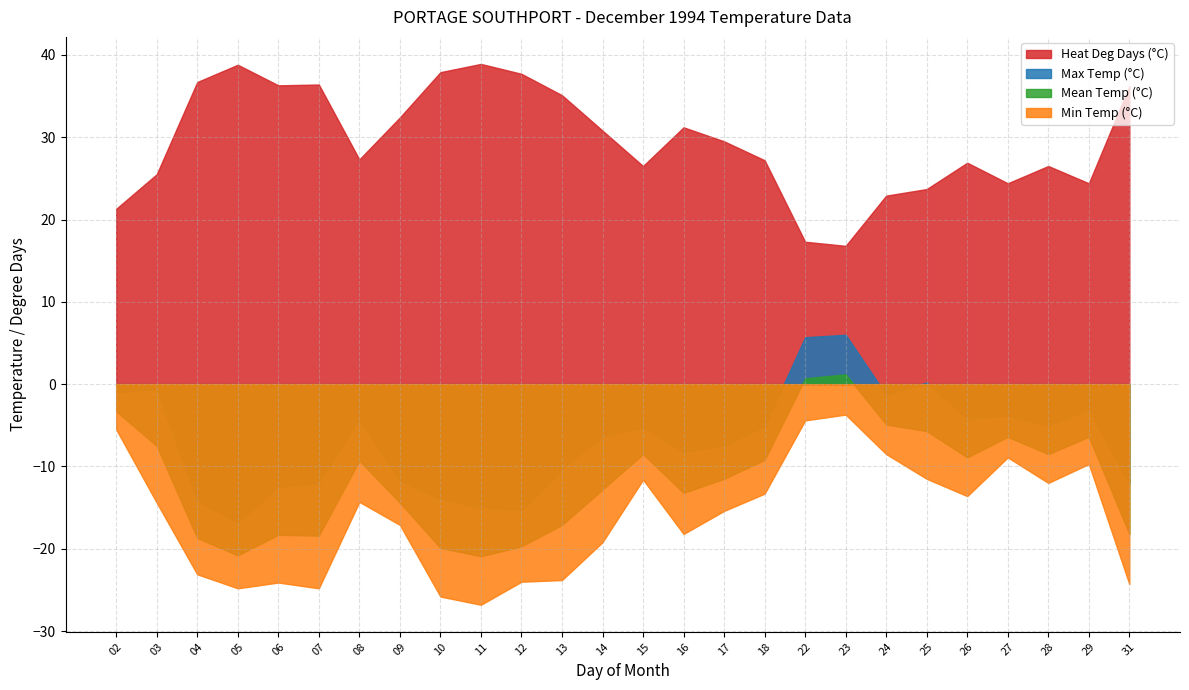

List the series in order of their peak value, lowest first.

Min Temp (°C), Mean Temp (°C), Max Temp (°C), Heat Deg Days (°C)